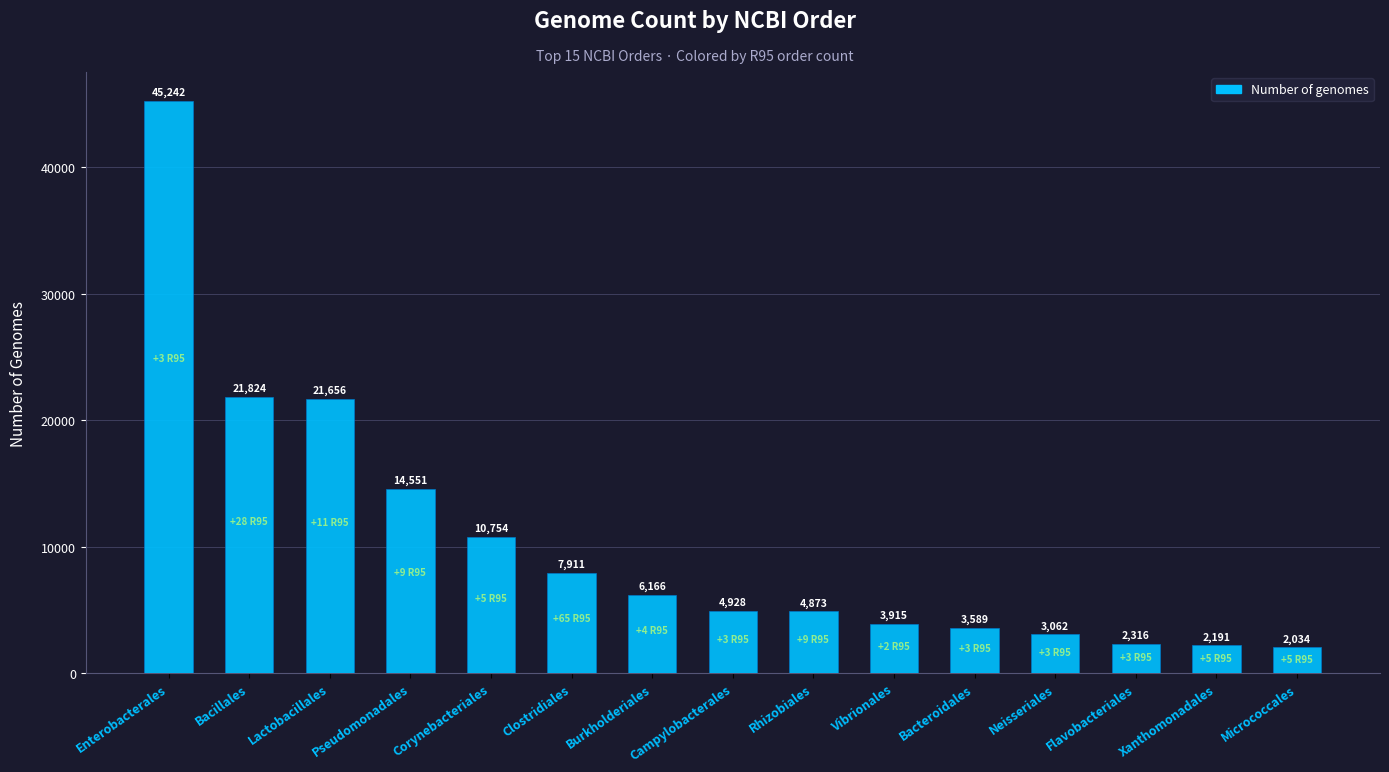

Where does the data first go above 4928?

Enterobacterales